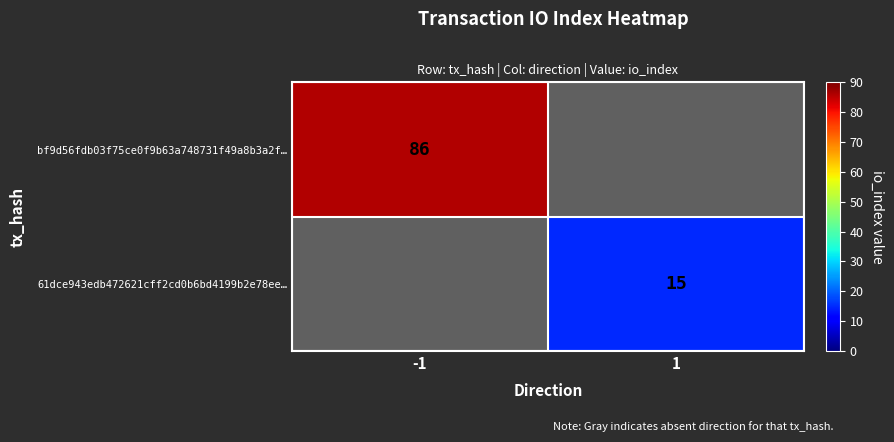

True or false: bf9d56fdb03f75ce0f9b63a748731f49a8b3a2f… has a value of 86 at -1.

True